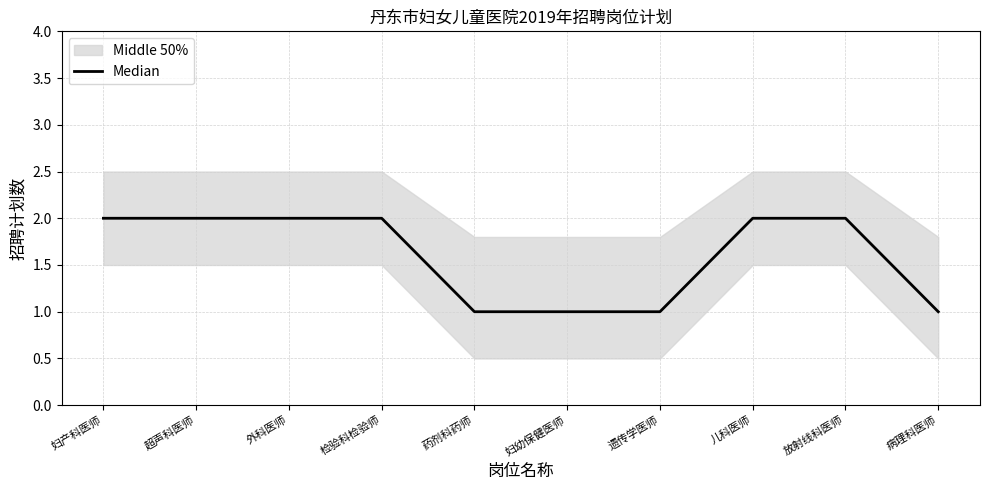

Rank the categories by value from highest to lowest.

妇产科医师, 超声科医师, 外科医师, 检验科检验师, 儿科医师, 放射线科医师, 药剂科药师, 妇幼保健医师, 遗传学医师, 病理科医师